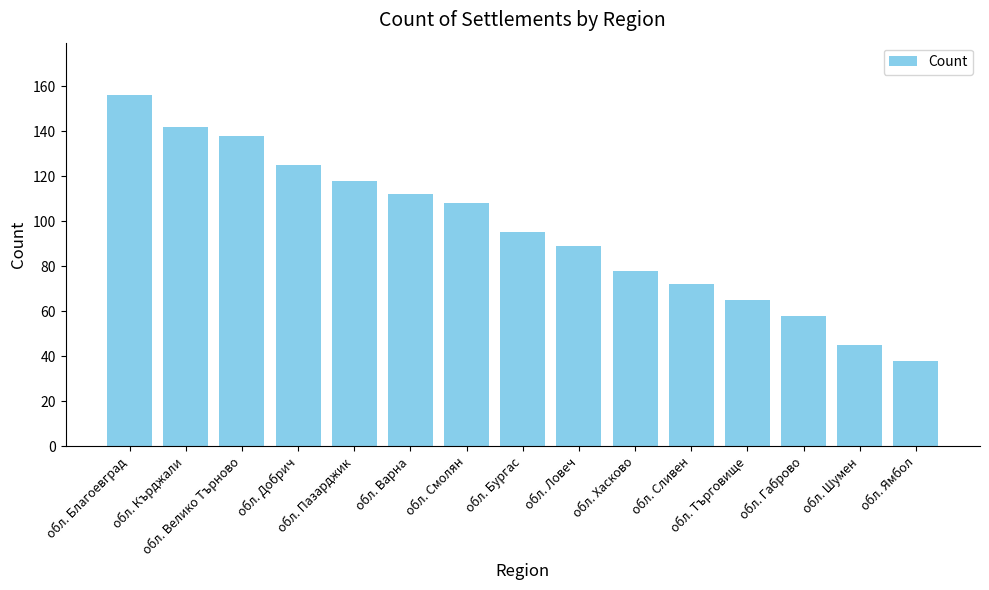

How many data points does each series have?

15